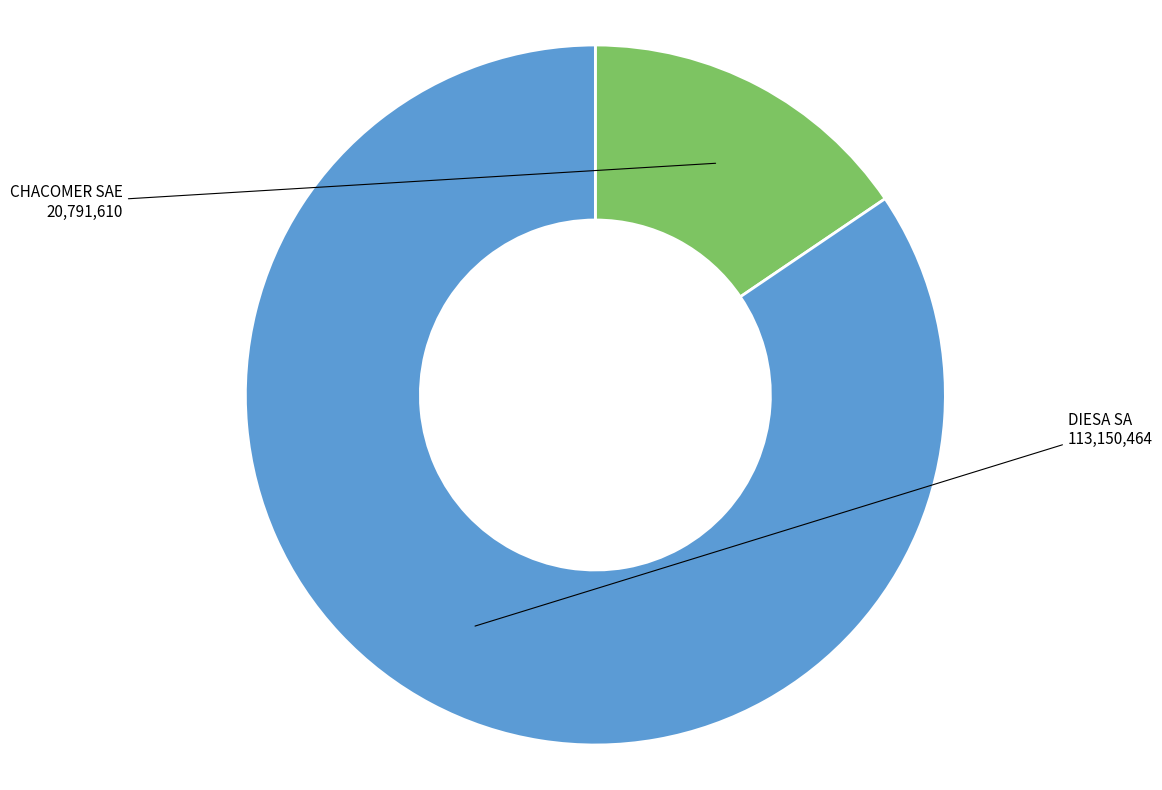

Is there a majority slice in this chart?

Yes